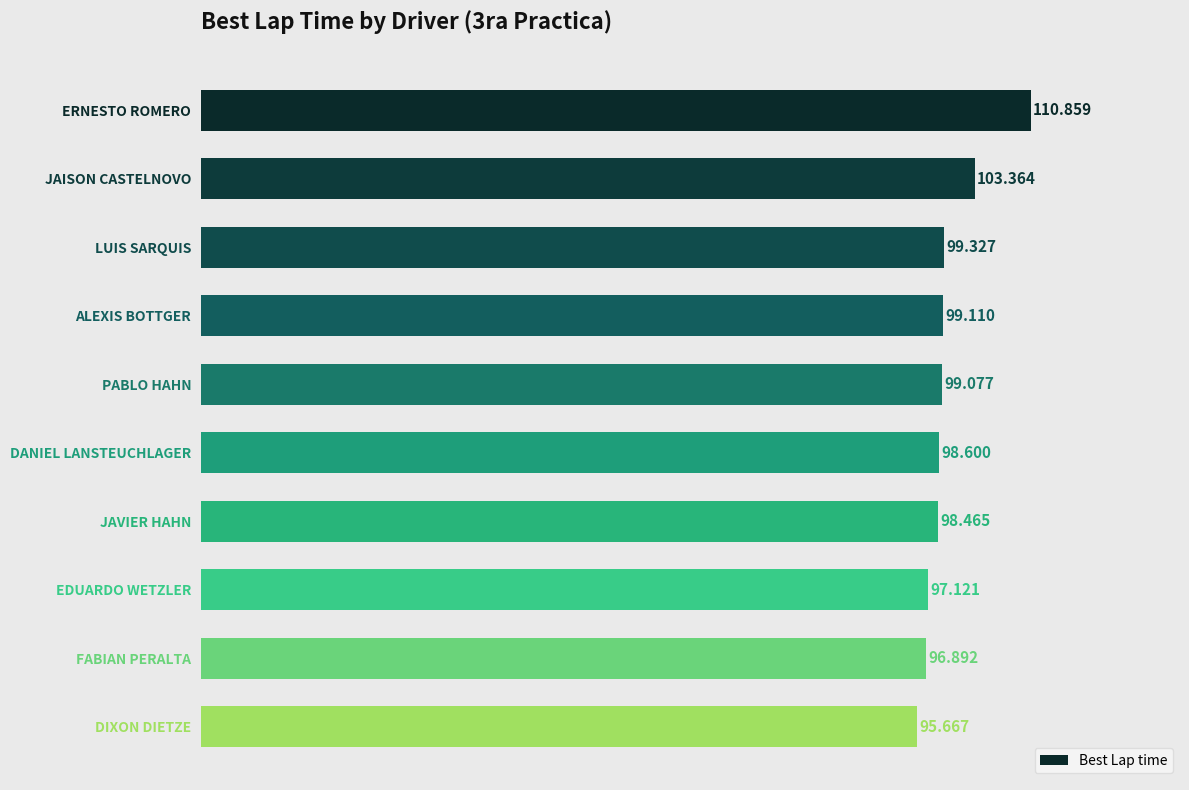

Rank the categories by value from highest to lowest.

ERNESTO ROMERO, JAISON CASTELNOVO, LUIS SARQUIS, ALEXIS BOTTGER, PABLO HAHN, DANIEL LANSTEUCHLAGER, JAVIER HAHN, EDUARDO WETZLER, FABIAN PERALTA, DIXON DIETZE